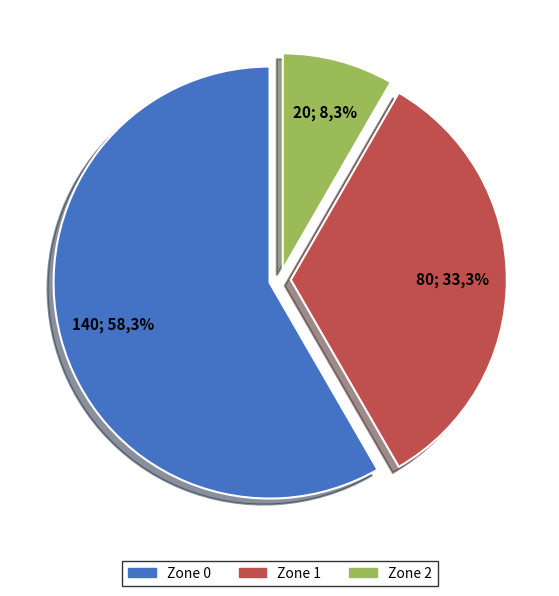

How many segments does this pie chart have?

3